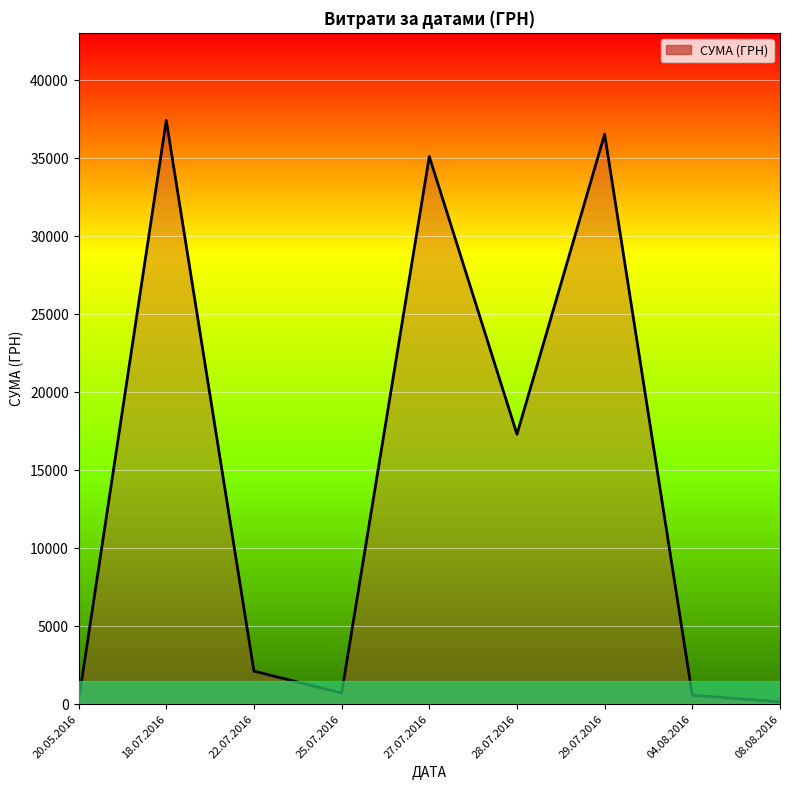

At which category does the chart reach its minimum across all series?

08.08.2016